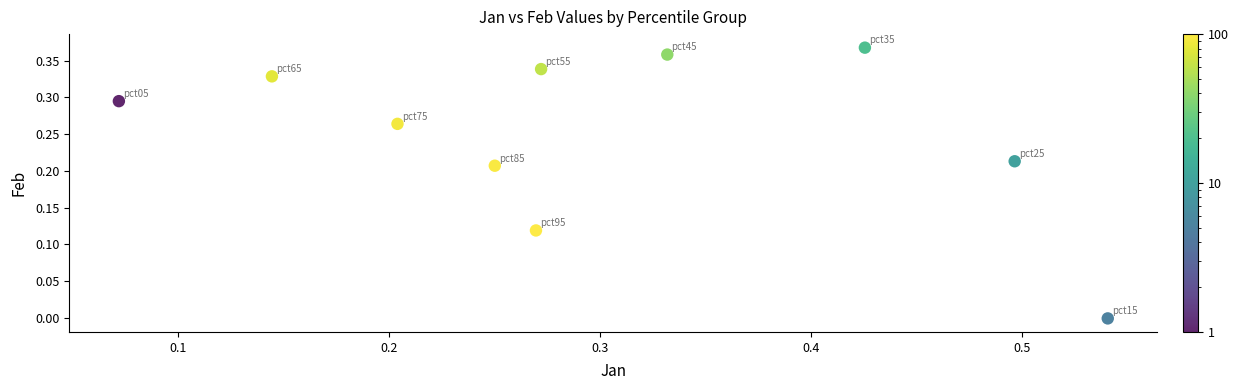

What is the range of X values (max minus min)?

0.5